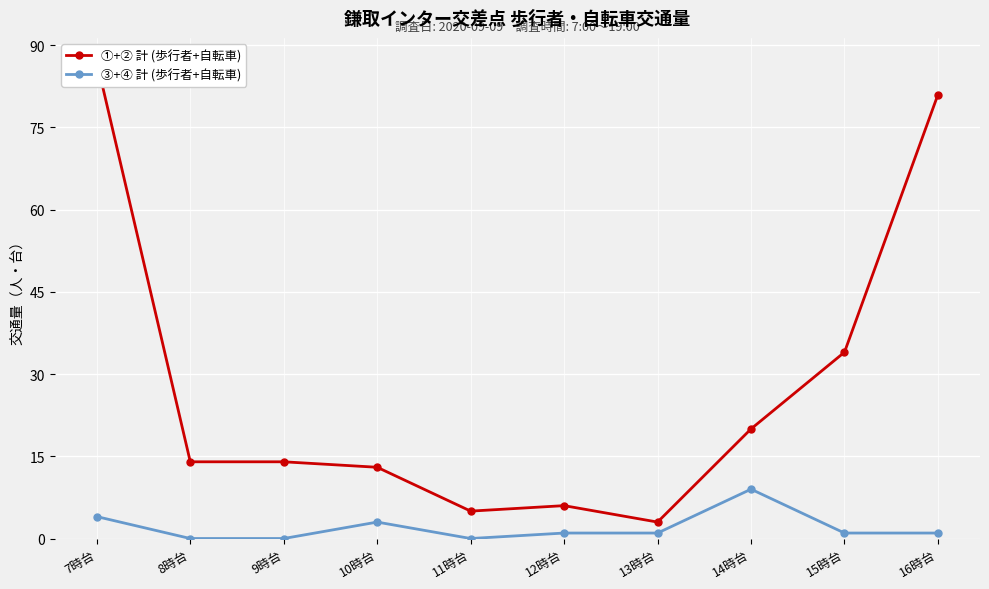

Which category has the highest value in the ③+④ 計 (歩行者+自転車) series?

14時台